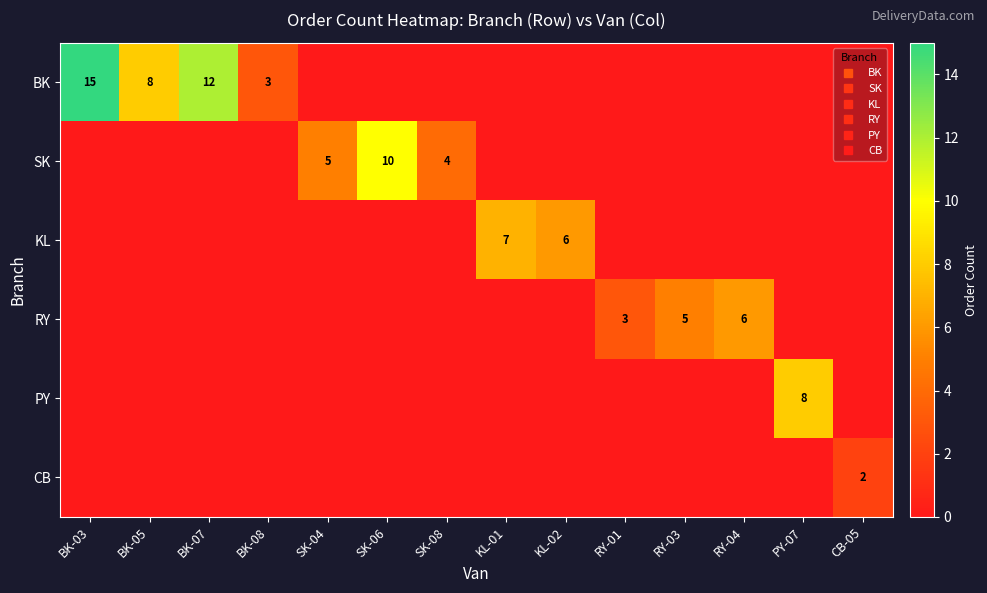

Rank the series by their maximum value, from highest to lowest.

BK, SK, PY, KL, RY, CB